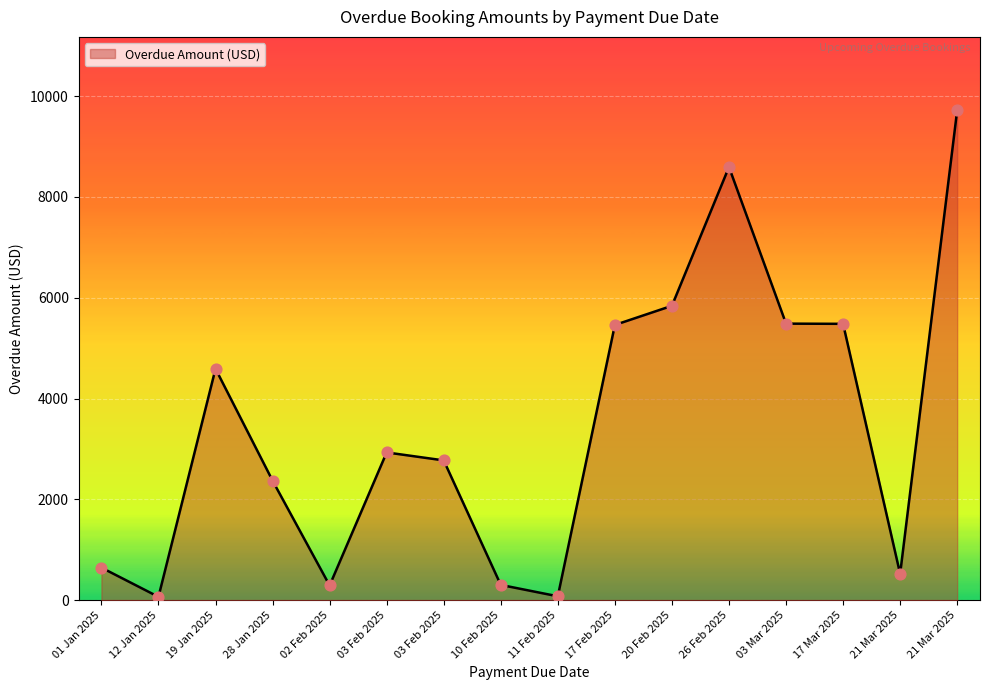

What is the change in value from 02 Feb 2025 to 03 Mar 2025?

+5196.0